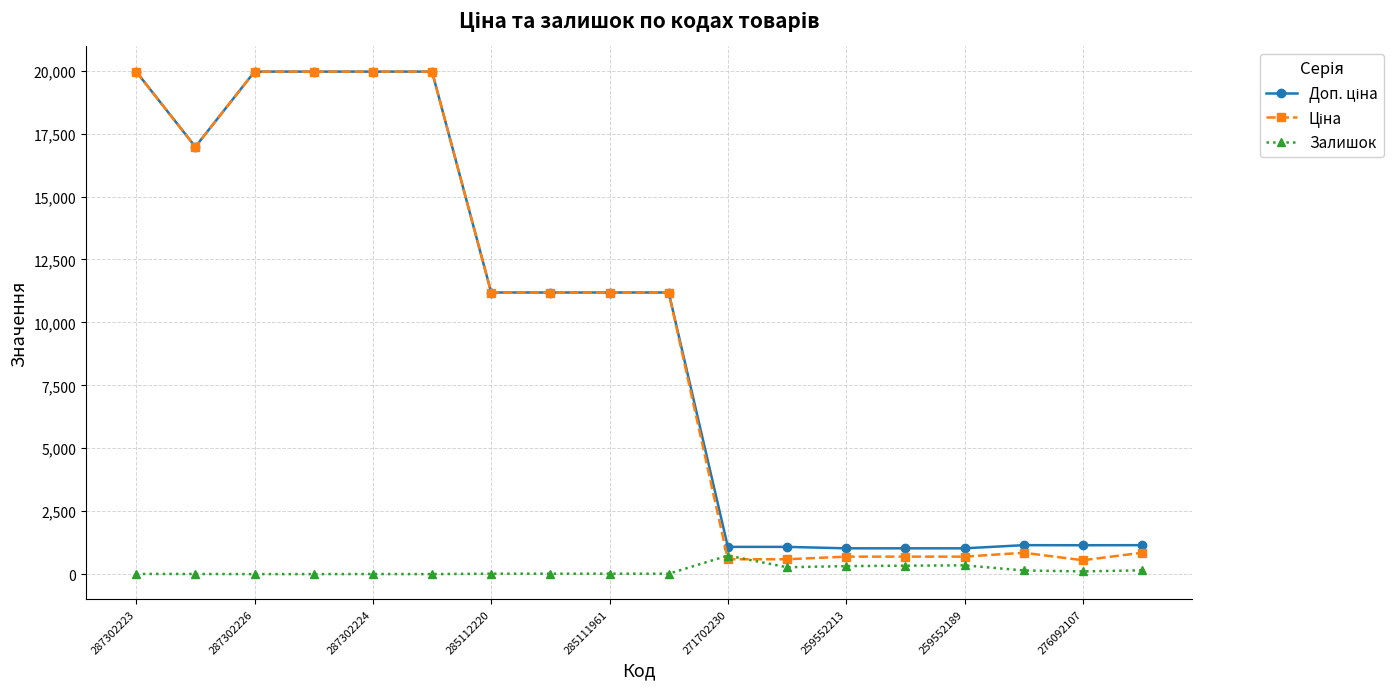

At how many categories does at least one series exceed 5415?

10